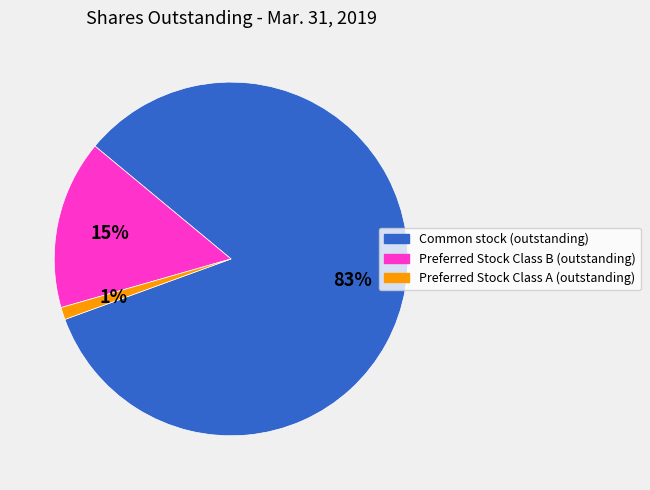

Is the sum of Preferred Stock Class B (outstanding) and Common stock (outstanding) greater than half?

Yes